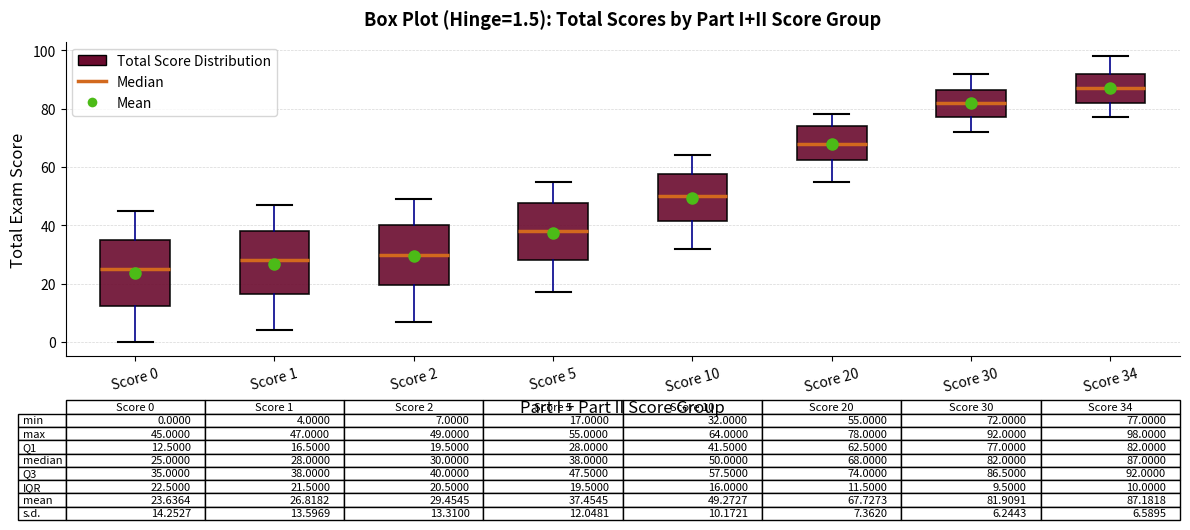

Which box's median line is the highest?

Score 34